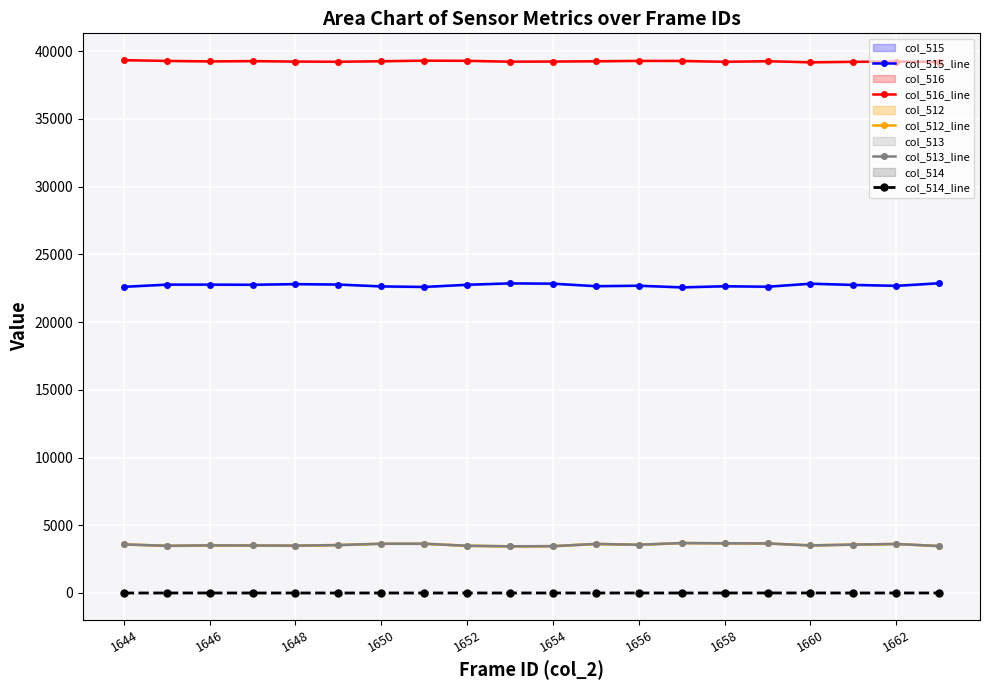

Reading right to left, what are all the values shown in this chart?

col_515_line: 22870	22679	22746	22838	22613	22647	22565	22687	22653	22838	22860	22758	22596	22636	22774	22805	22758	22769	22768	22606
col_516_line: 39198	39235	39216	39182	39262	39218	39282	39285	39259	39238	39228	39290	39301	39261	39221	39234	39270	39249	39282	39340
col_512_line: 3467	3621	3573	3515	3660	3670	3688	3563	3623	3459	3447	3487	3638	3638	3540	3496	3507	3517	3485	3589
col_513_line: 3466	3620	3573	3512	3658	3669	3688	3562	3623	3458	3447	3486	3638	3637	3540	3496	3507	3516	3484	3589
col_514_line: 1	1	0	3	2	1	0	1	0	1	0	1	0	1	0	0	0	1	1	0